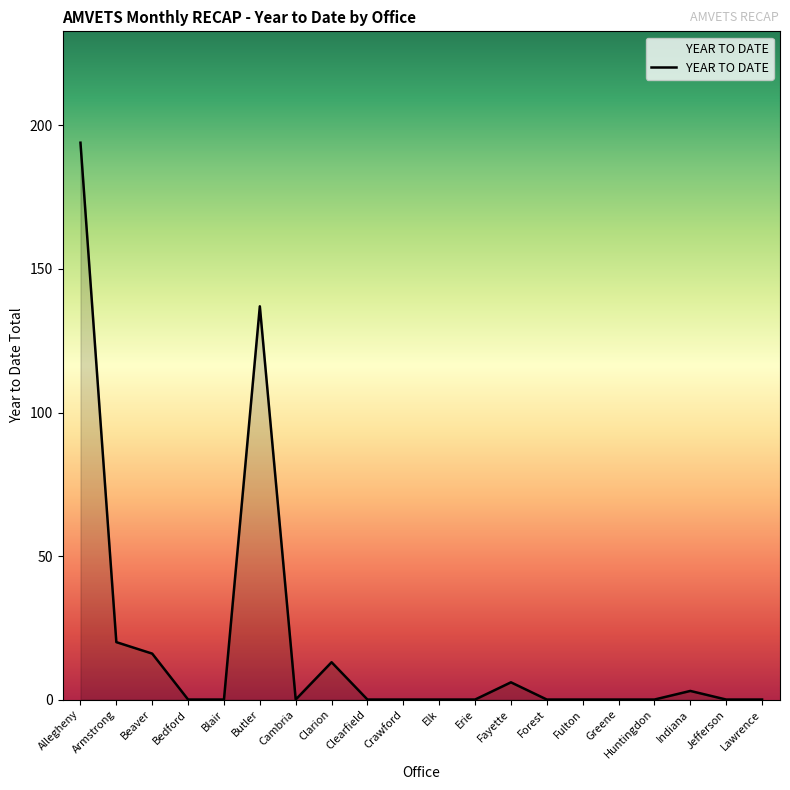

Does the chart display data point markers on the line(s)?

No